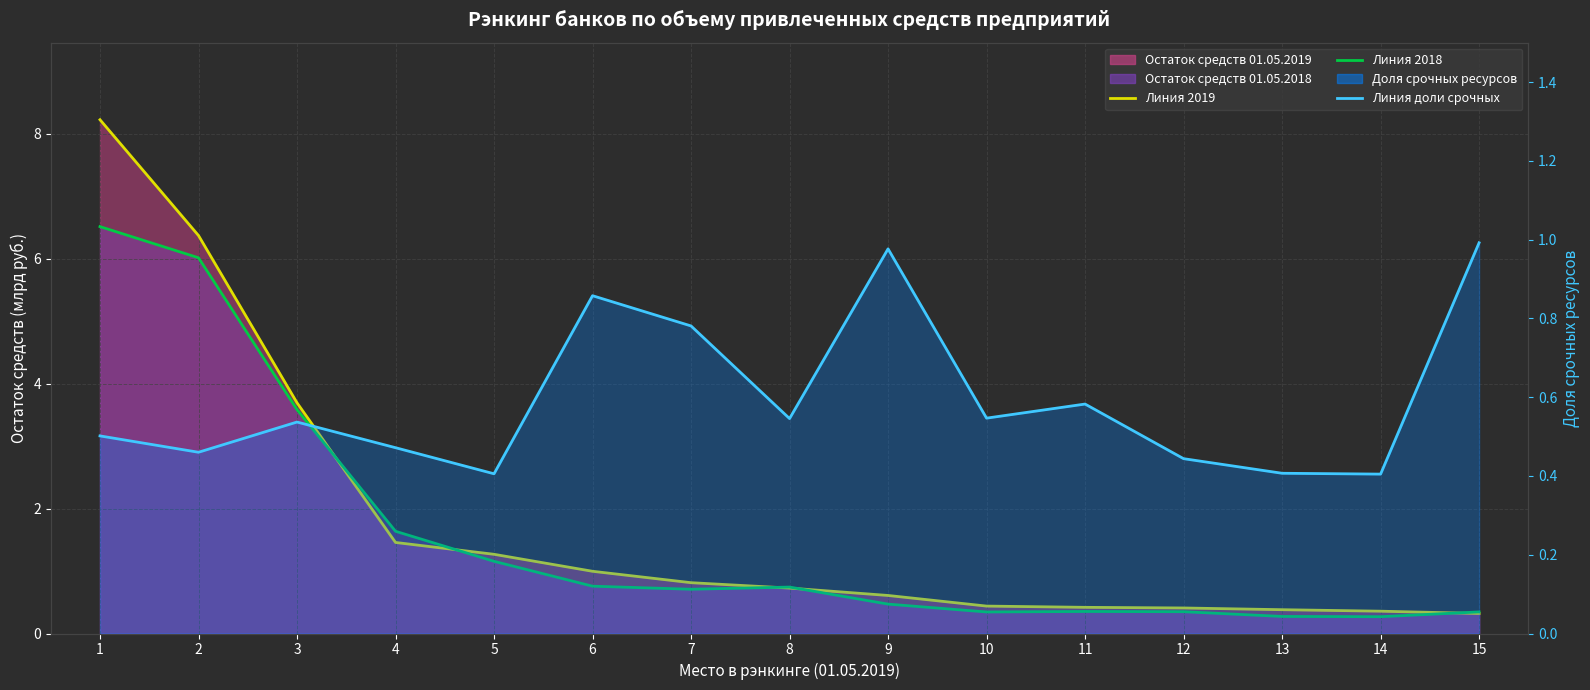

What is the difference between the Линия доли срочных values at 4 and 10?

0.1